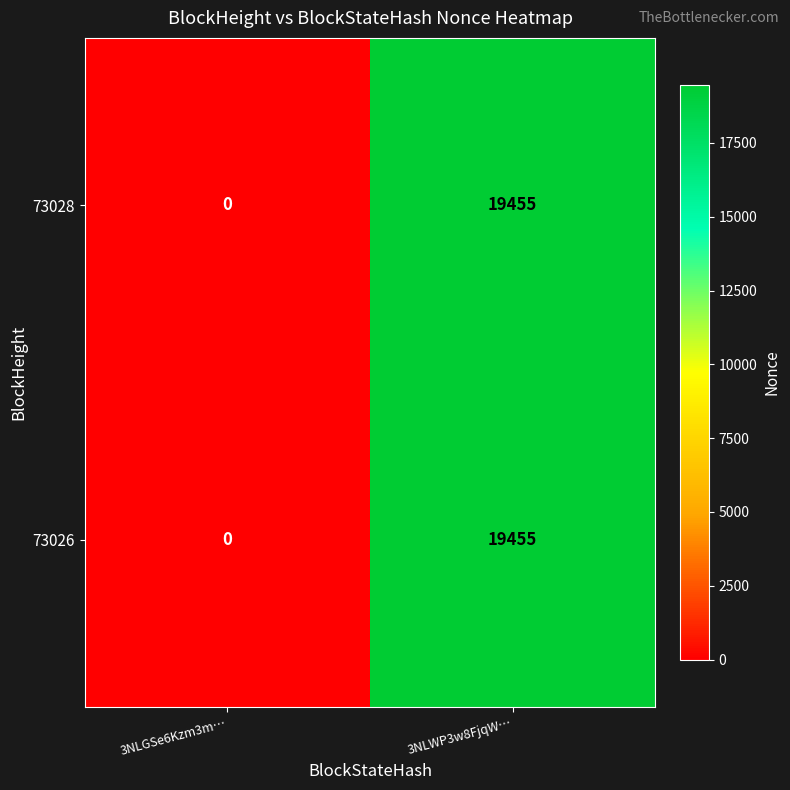

Reading left to right, transcribe all the data shown in this chart.

73028: 0	19455
73026: 0	19455